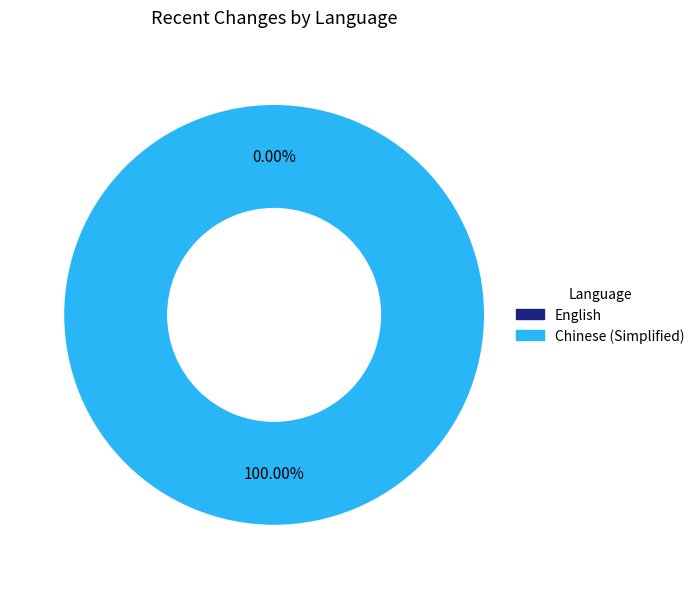

Is it true that English is 0% of the pie?

True